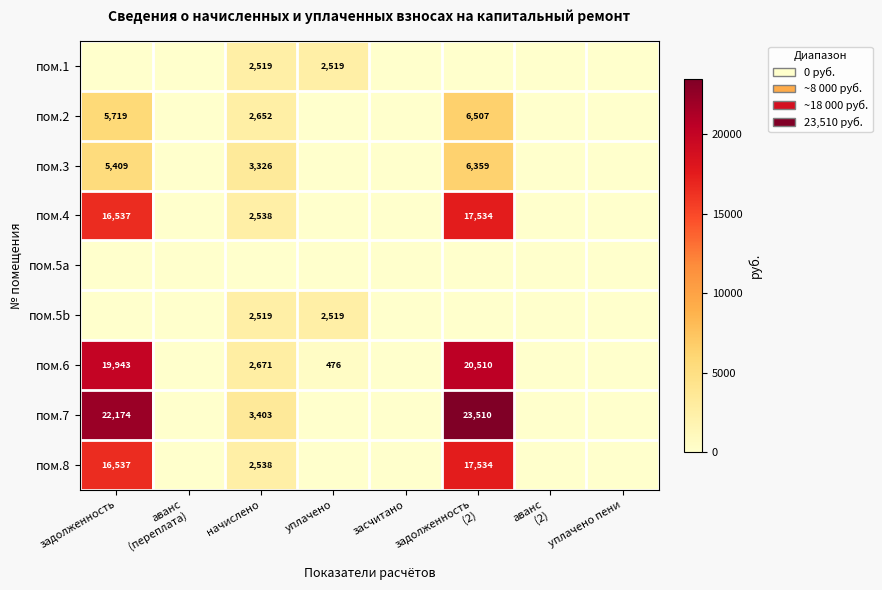

Is it true that пом.7 equals 22174 at задолженность?

True